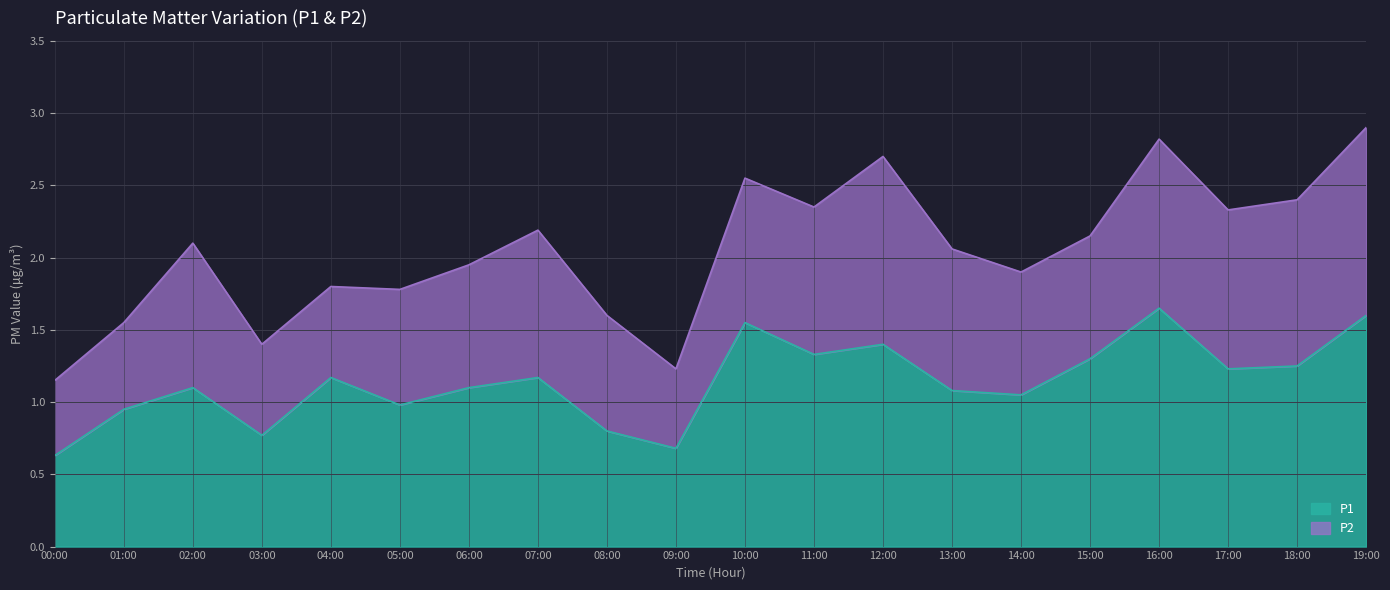

Which has a higher value, 19:00 or 17:00?

19:00